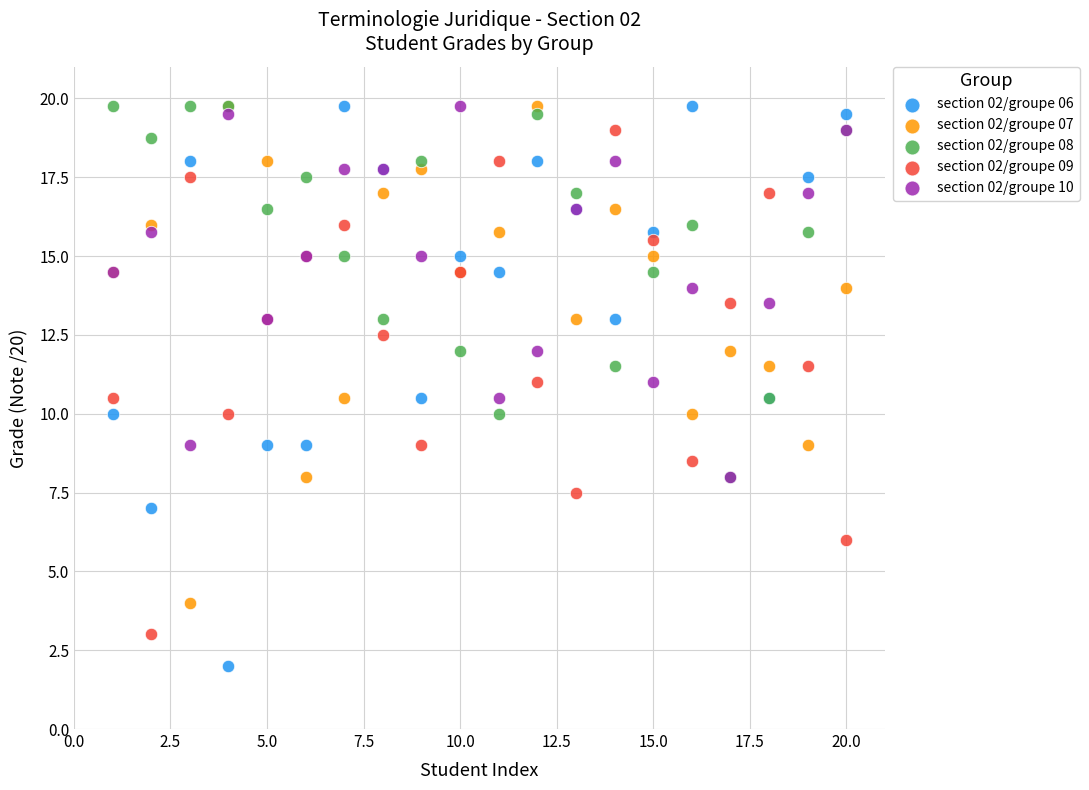

Which series has the widest spread of Y values?

section 02/groupe 06